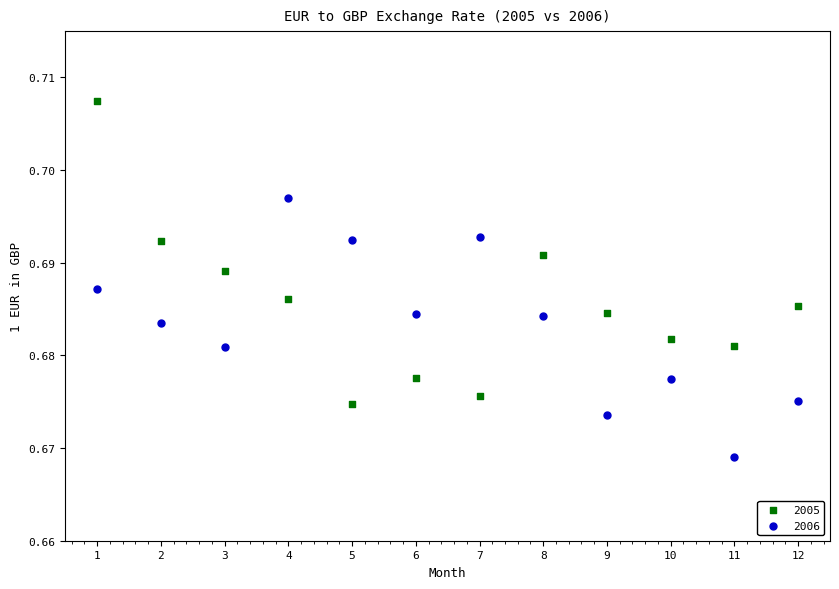

Which series contains the highest Y value?

2005